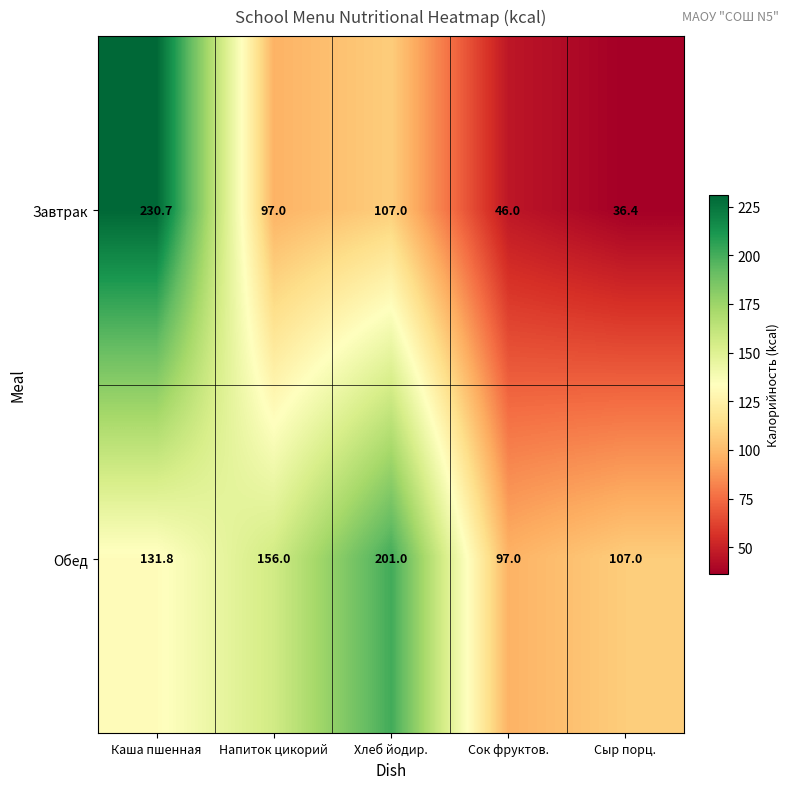

Is it true that Завтрак equals 13.6 at Сок фруктов.?

False